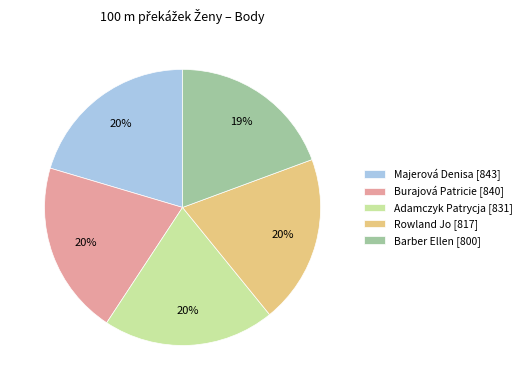

What is the ratio of the value at Majerová Denisa [843] to the value at Adamczyk Patrycja [831]?

1.0